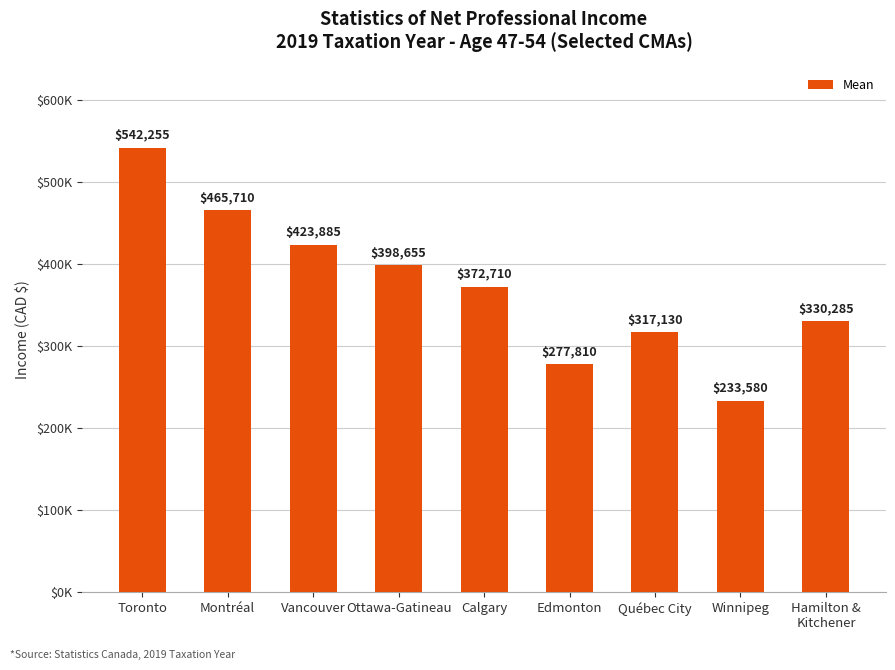

List the labels in order of value, smallest first.

Winnipeg, Edmonton, Québec City, Hamilton &
Kitchener, Calgary, Ottawa-Gatineau, Vancouver, Montréal, Toronto